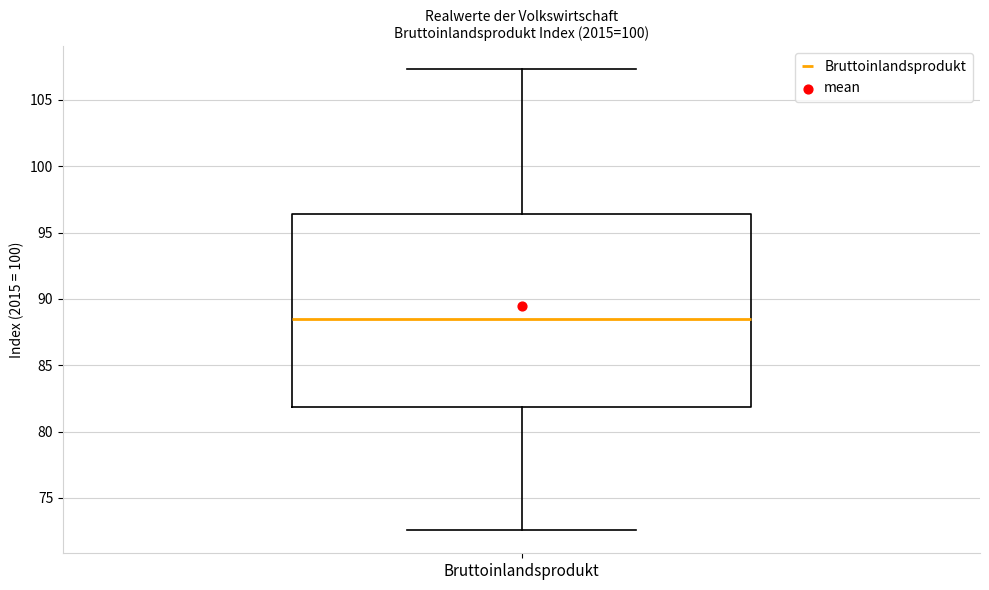

Where is the lower edge of the box for Bruttoinlandsprodukt on the y-axis? The values are not printed on the chart, so give them approximately, as read against the axis.

82.0